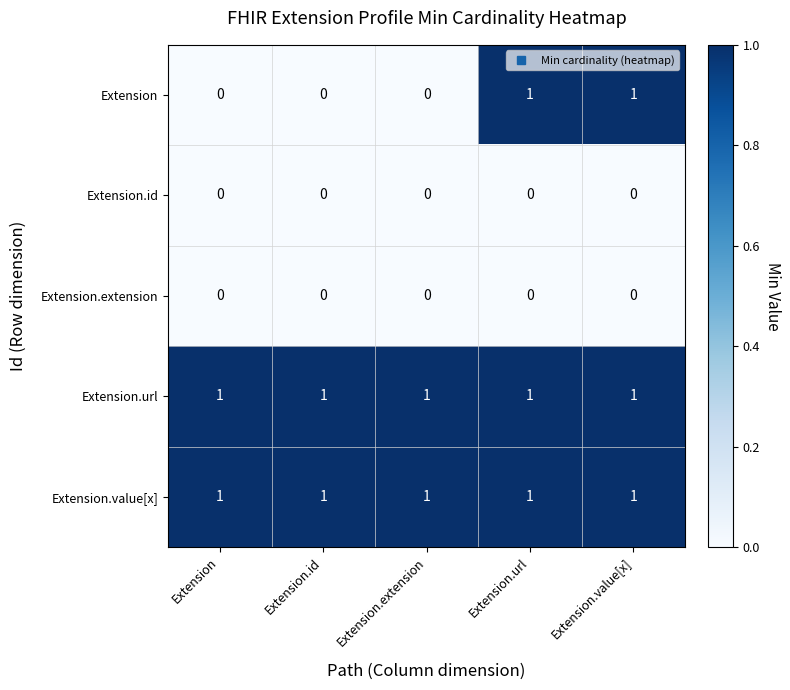

Between Extension and Extension.url, which series saw the biggest shift?

Extension